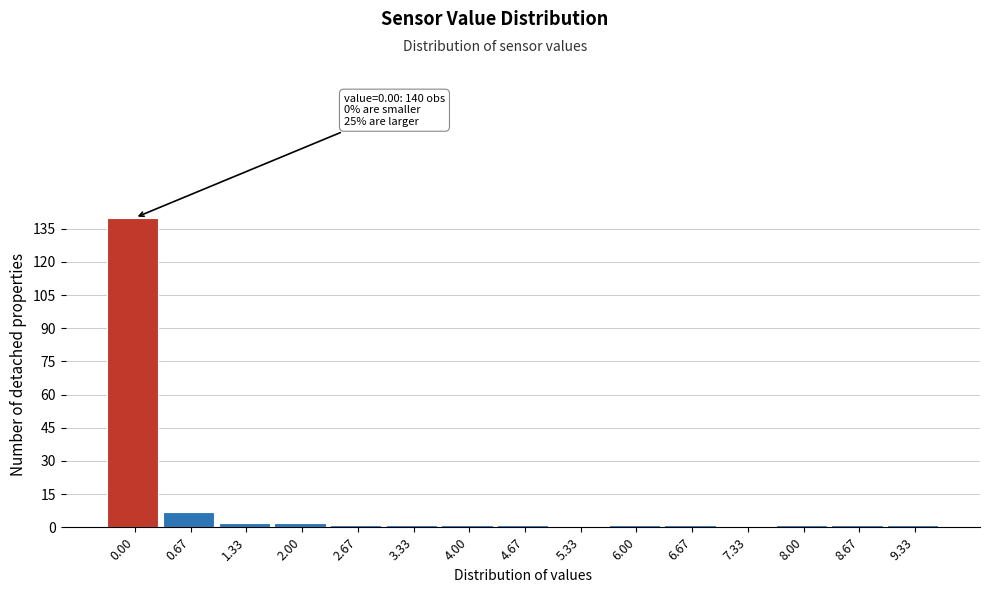

Reading left to right, transcribe all the data shown in this chart.

0.00=140	0.67=7	1.33=2	2.00=2	2.67=1	3.33=1	4.00=1	4.67=1	5.33=0	6.00=1	6.67=1	7.33=0	8.00=1	8.67=1	9.33=1